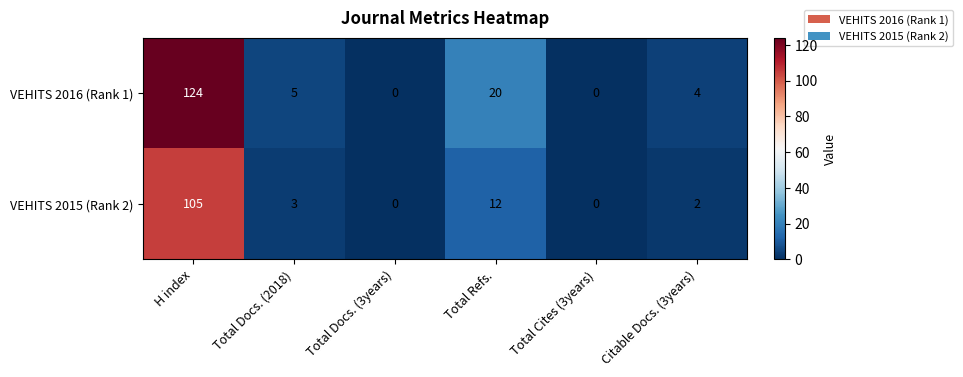

Count the number of data series in this chart.

2